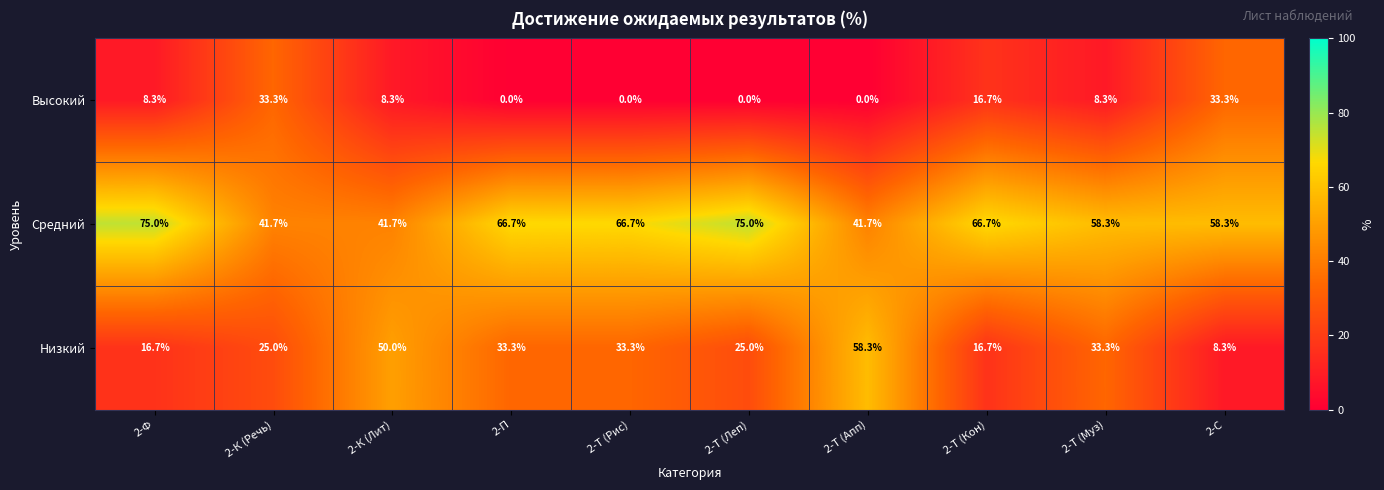

Reading left to right, extract all data points from this chart.

Высокий: 8.3	33.3	8.3	0.0	0.0	0.0	0.0	16.7	8.3	33.3
Средний: 75.0	41.7	41.7	66.7	66.7	75.0	41.7	66.7	58.3	58.3
Низкий: 16.7	25.0	50.0	33.3	33.3	25.0	58.3	16.7	33.3	8.3